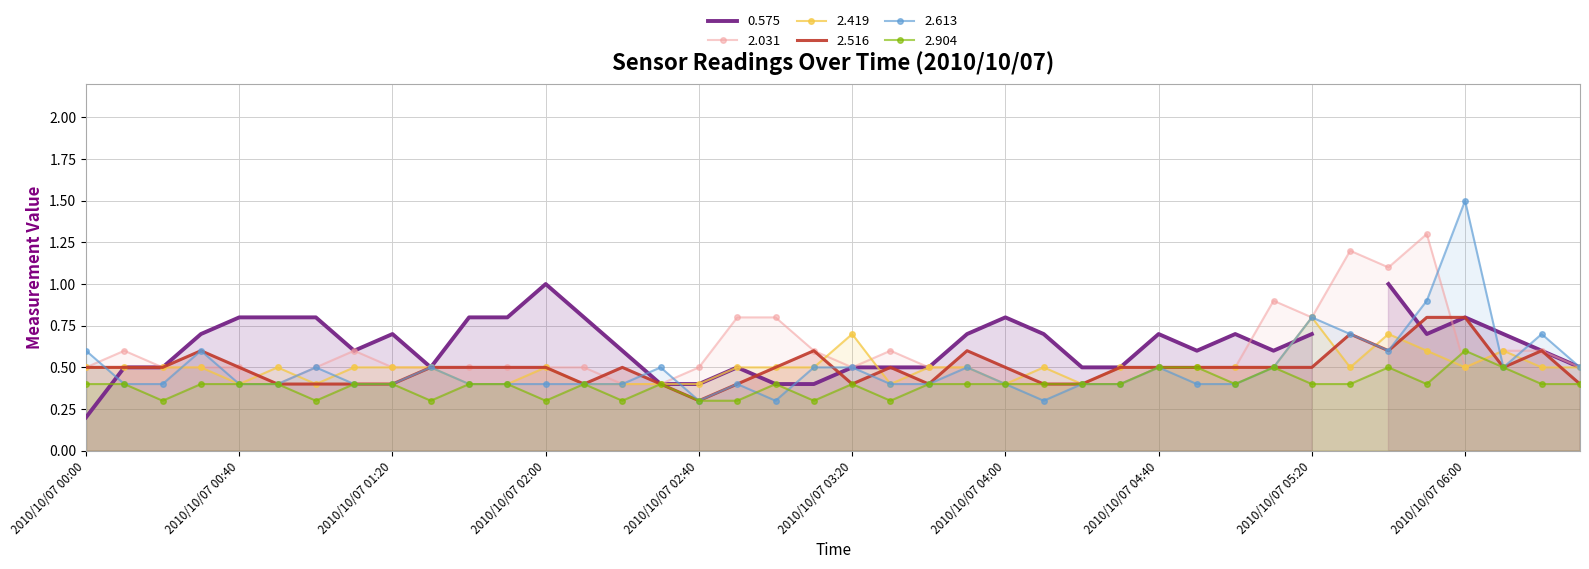

What is the difference between the second highest and minimum values in the 2.904 series?

0.2